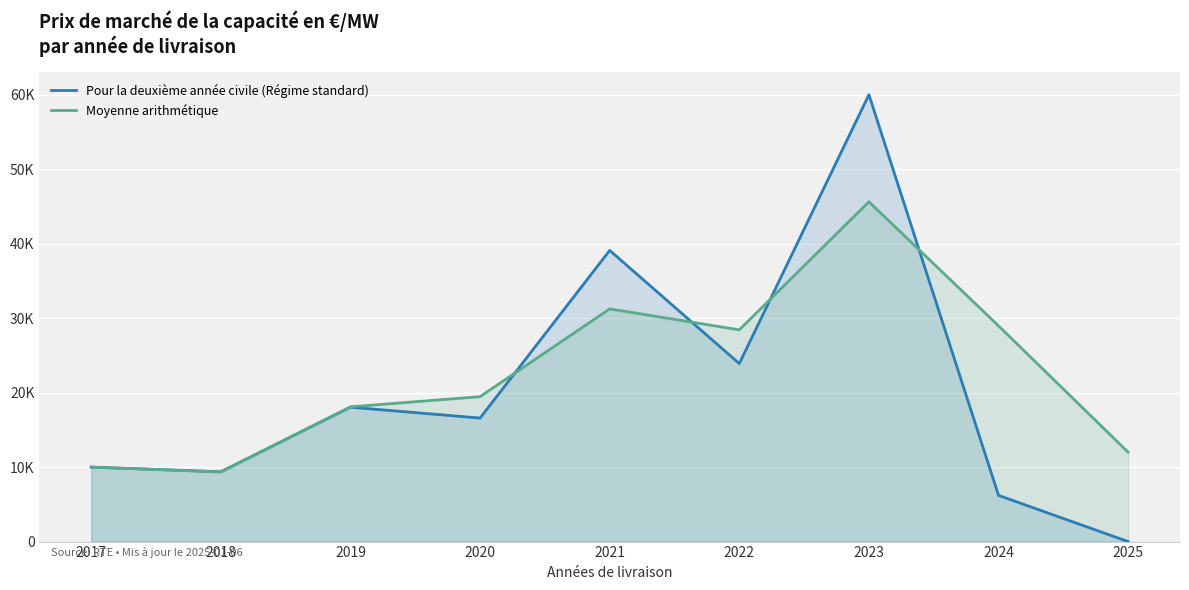

At which category is the sum across all series the highest?

2023